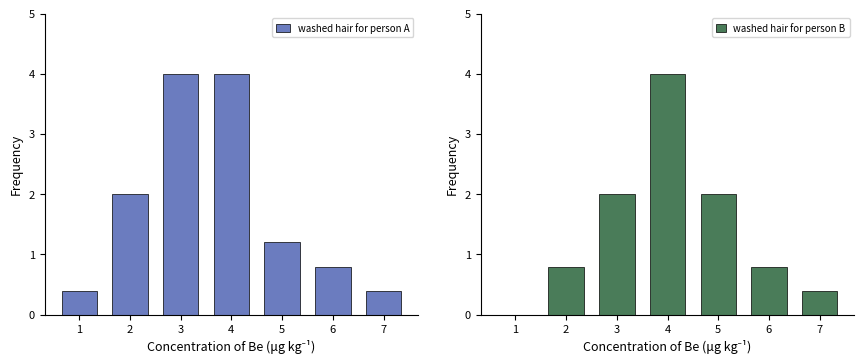

Reading left to right, list all the values displayed in this chart.

washed hair for person A: 0.4	2.0	4.0	4.0	1.2	0.8	0.4
washed hair for person B: 0.0	0.8	2.0	4.0	2.0	0.8	0.4